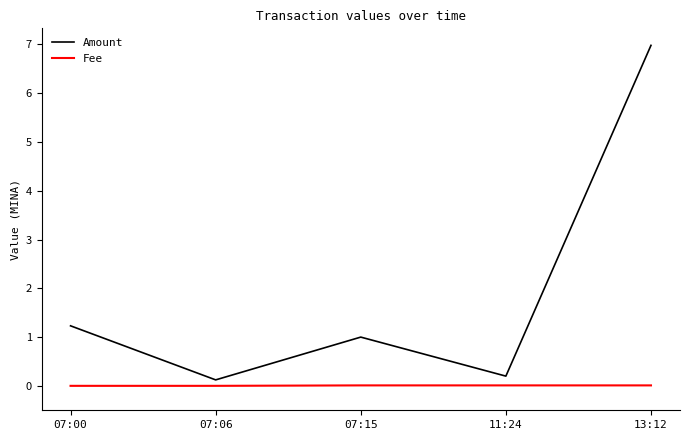

Is this an area chart (filled region under the line)?

No